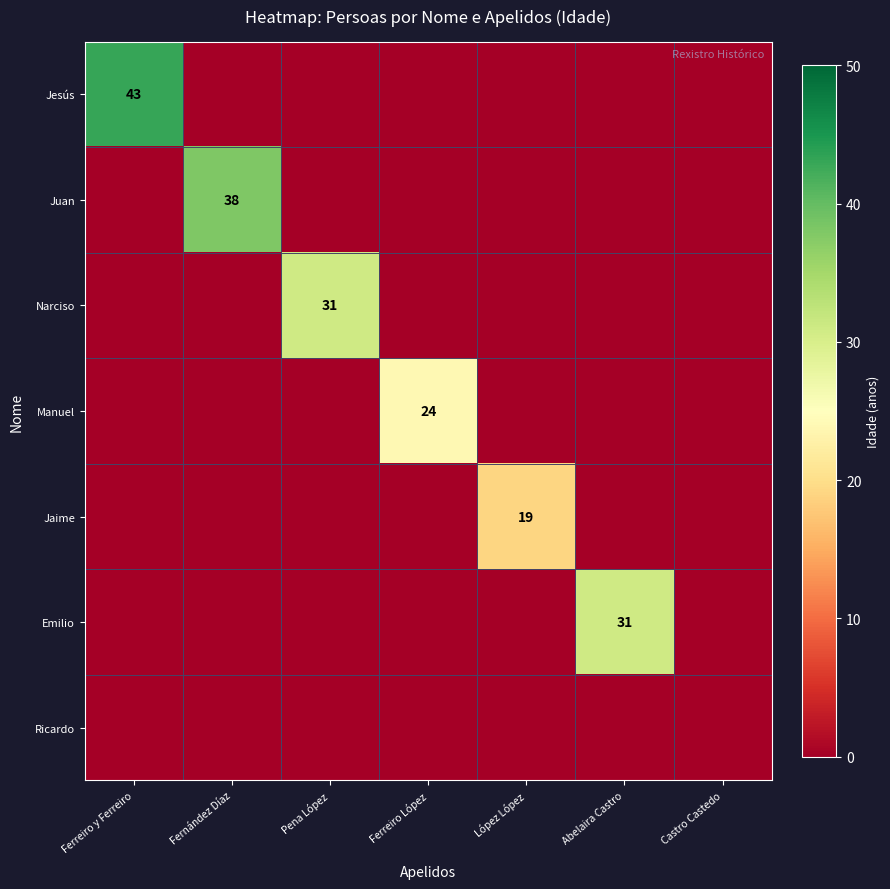

The Jaime series shows 12 at Abelaira Castro. True or false?

False